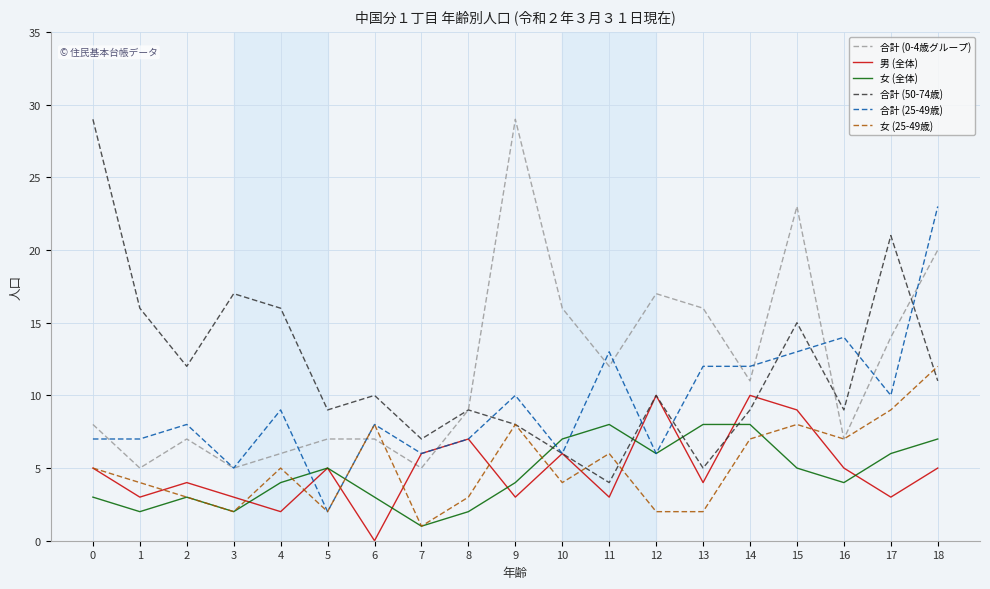

Between 0 and 12, which series saw the biggest shift?

合計 (50-74歳)